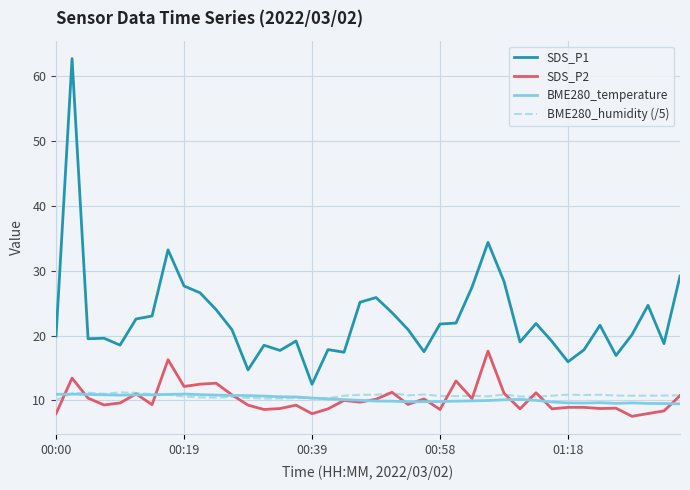

Which series has the largest total across all categories?

SDS_P1